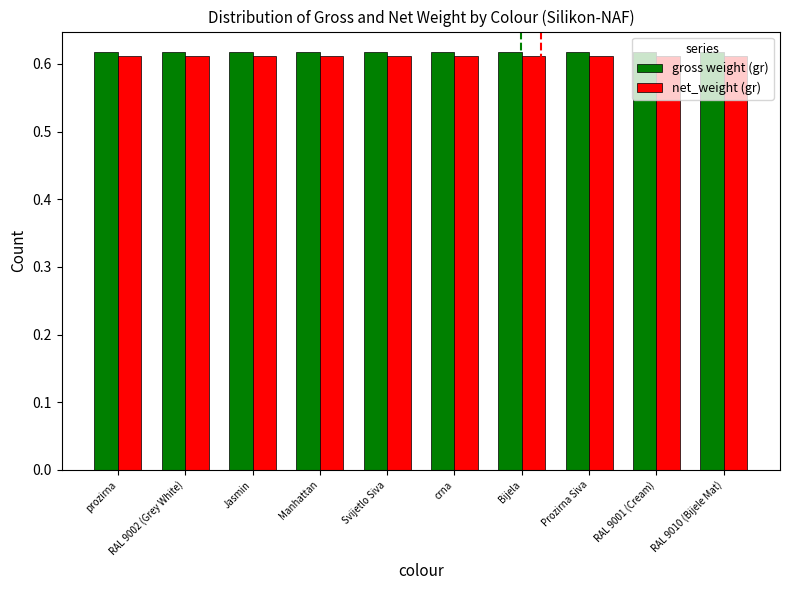

What is the sum of all net_weight (gr) values?

6.1